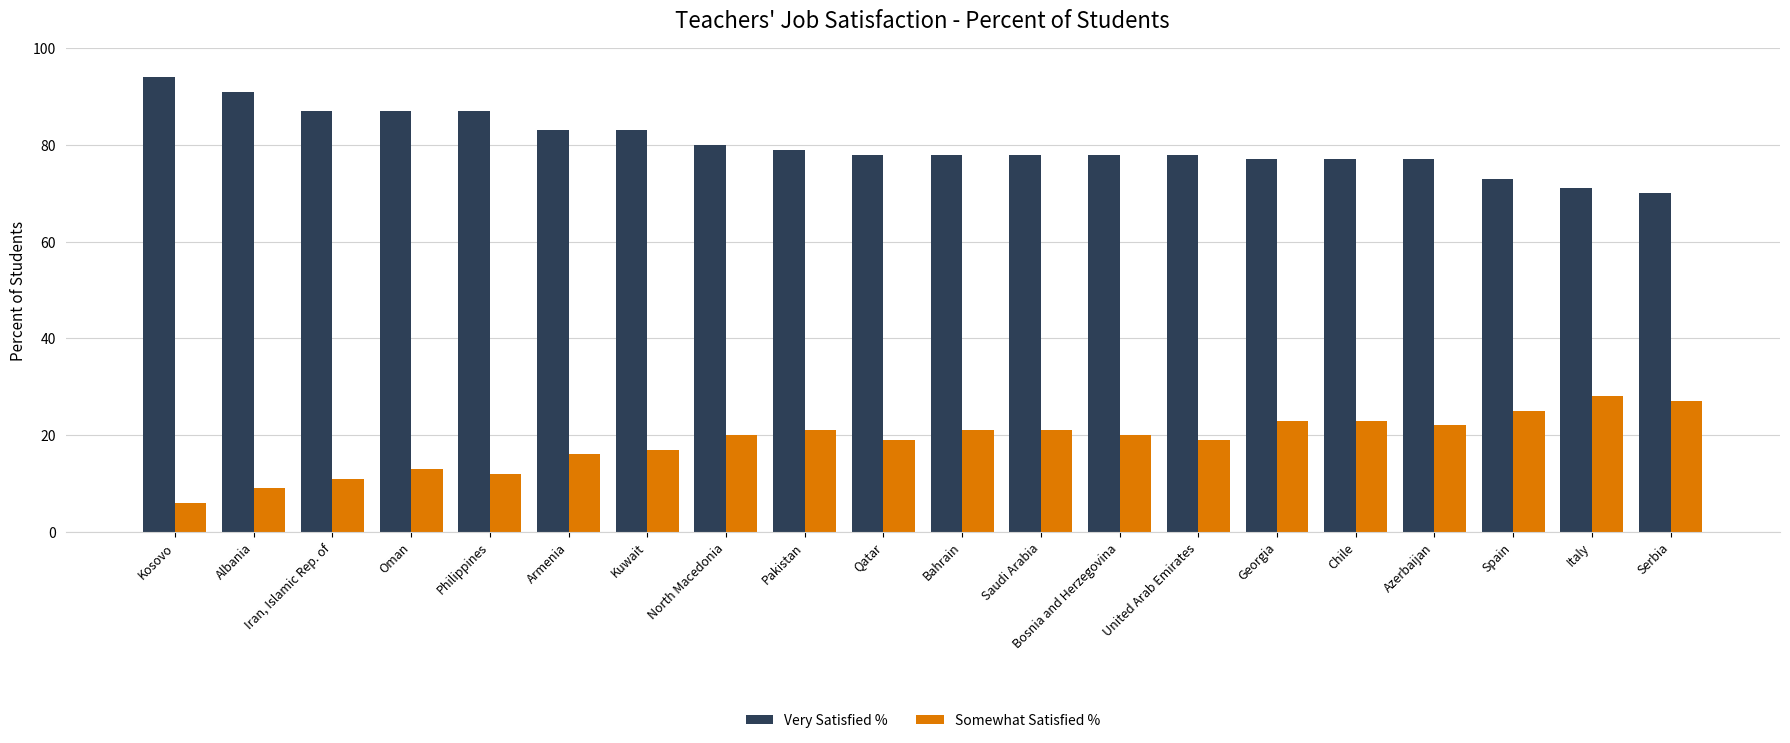

What is the value of the Very Satisfied % bar at the 15th from the left?

77